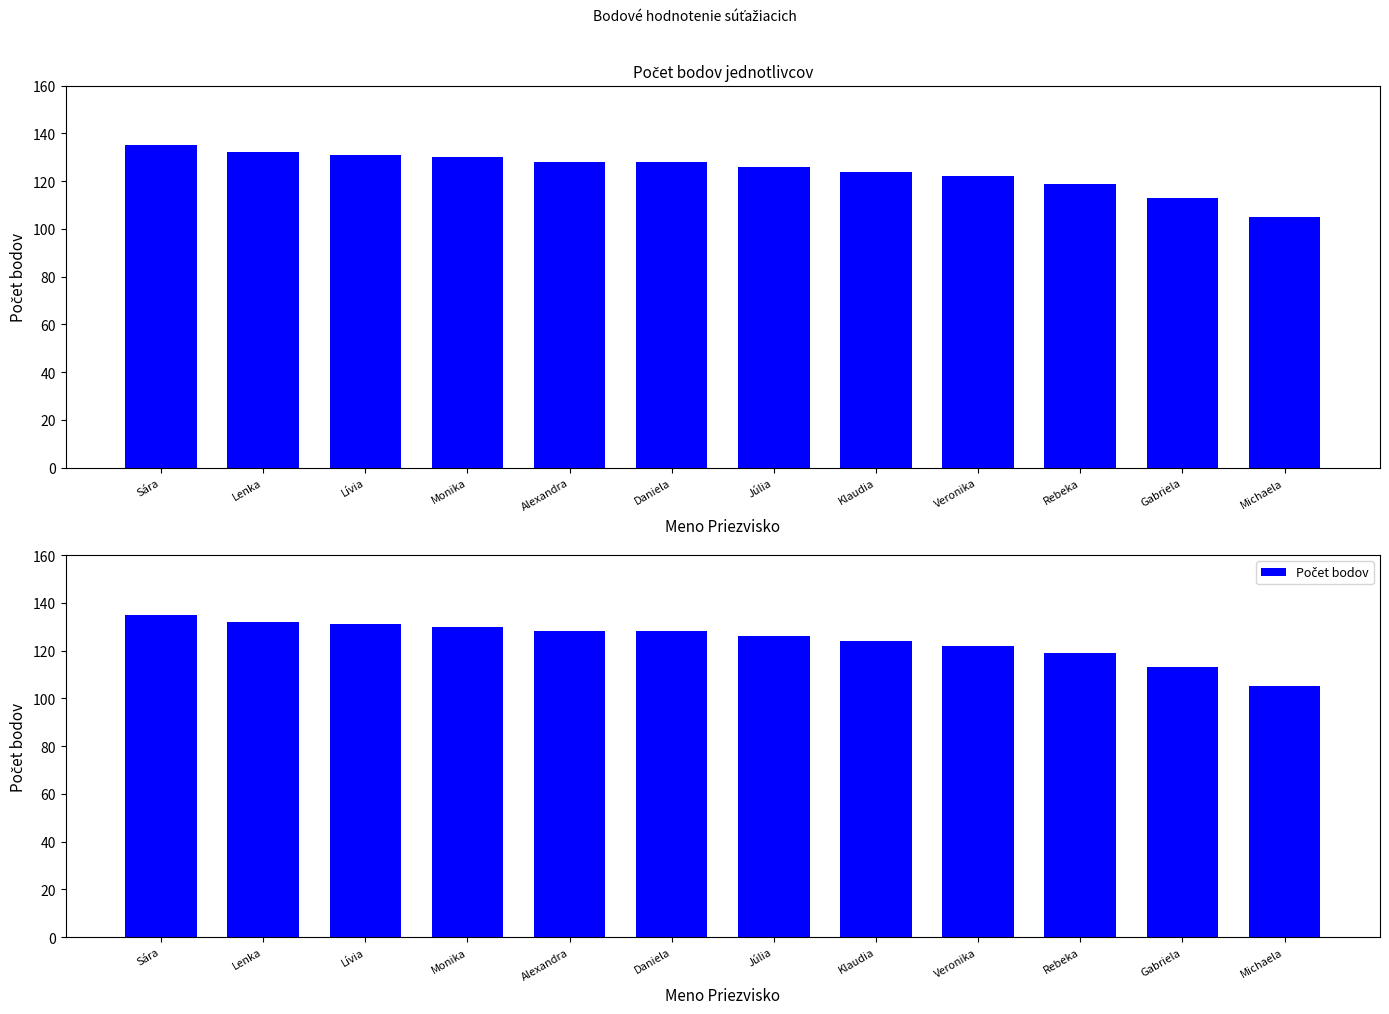

At which label is the value closest to 120?

Rebeka